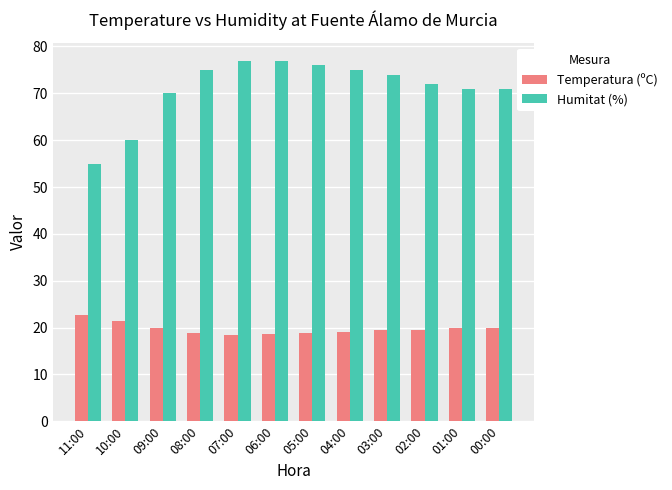

What is the difference between the second highest and second lowest values in the Temperatura (ºC) series?

2.6